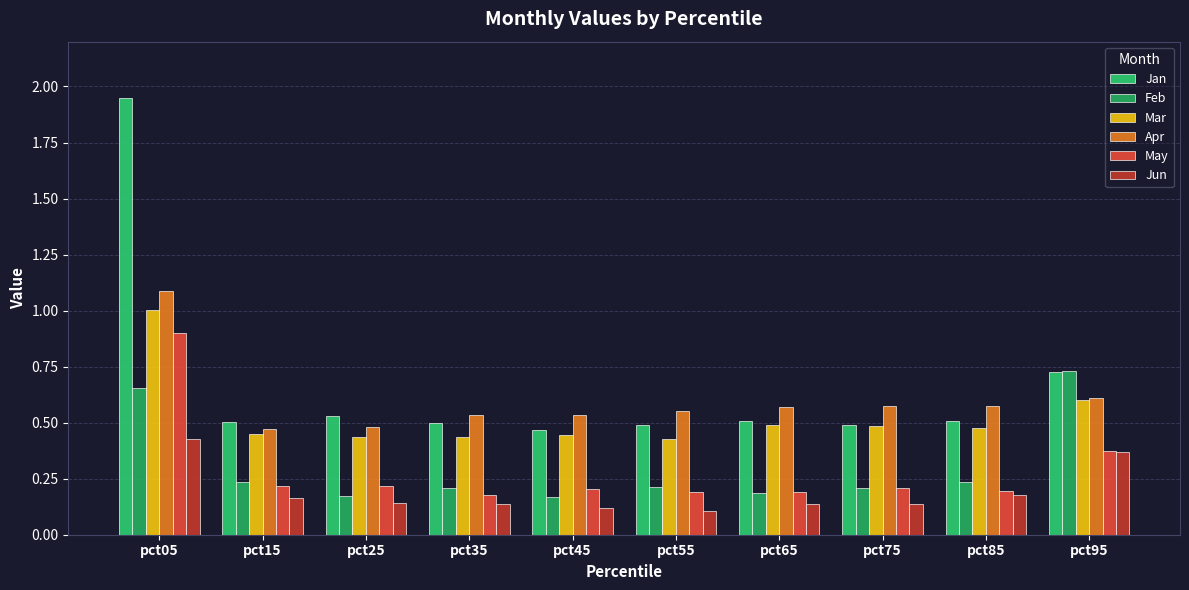

How many bars are there in total?

60